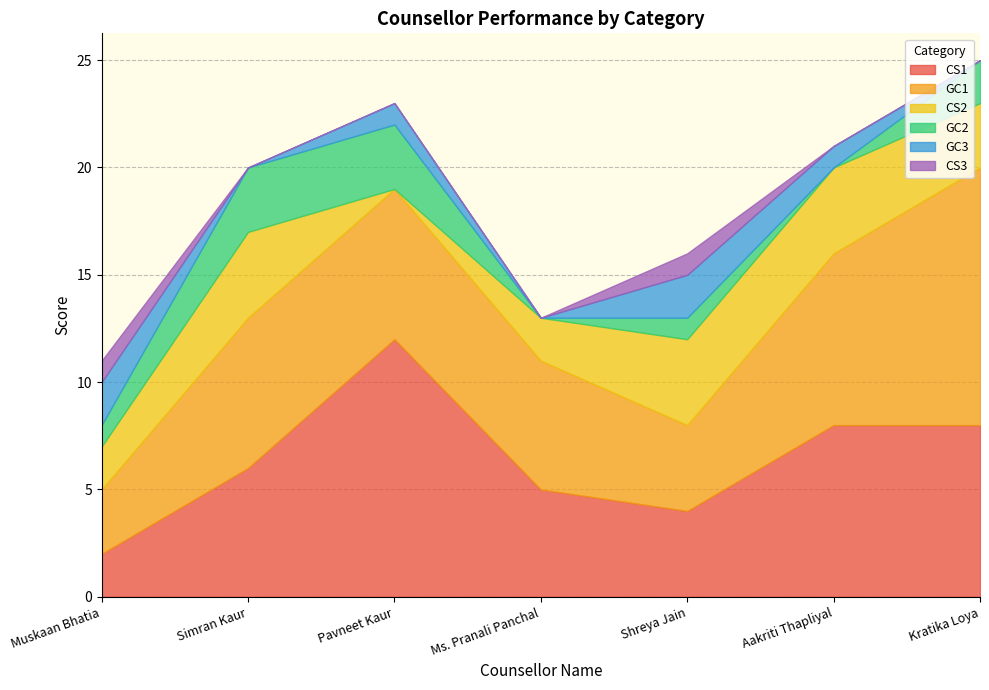

What is the sum of the CS2 values at Muskaan Bhatia and Kratika Loya?

5